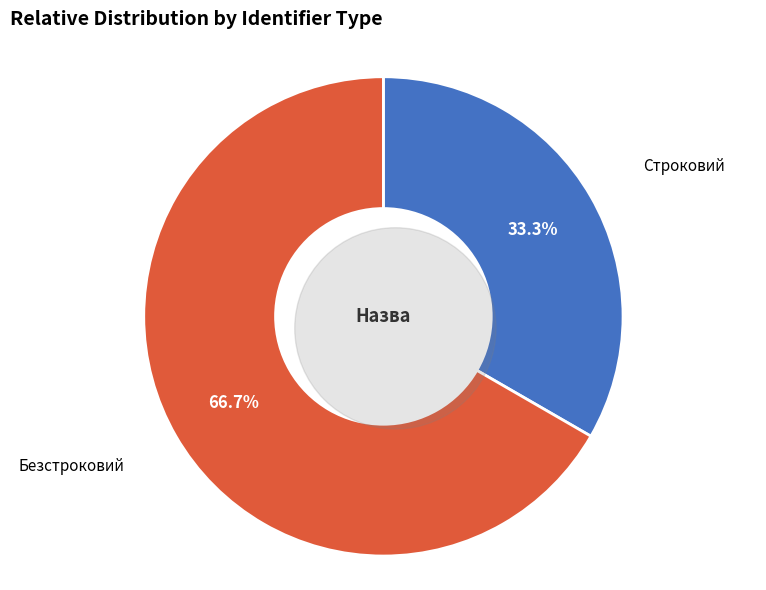

Combined, what portion of the pie is Строковий and Безстроковий?

100.0%